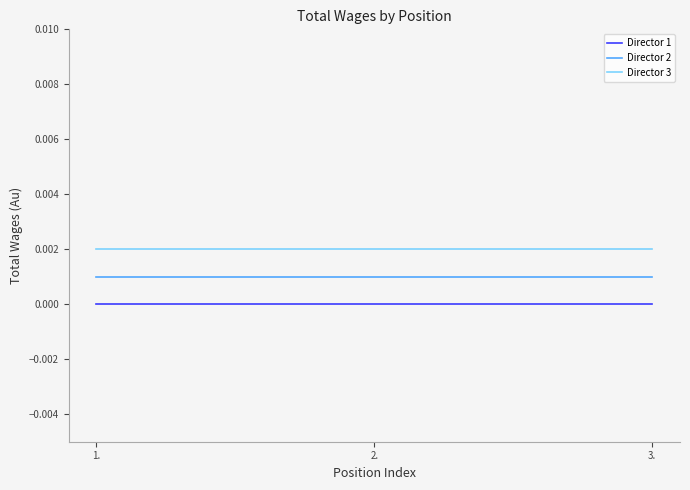

Which series has the largest total across all categories?

Director 3